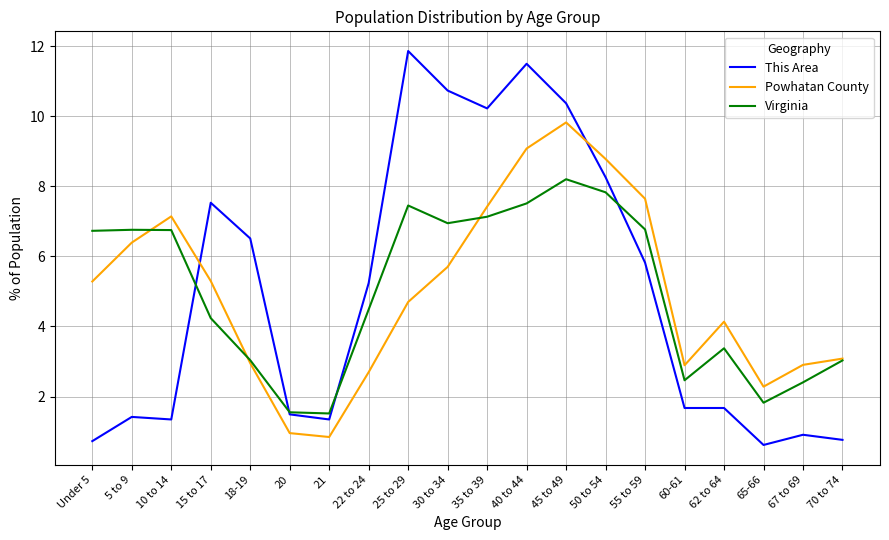

Where do Powhatan County and This Area first cross each other?

10 to 14 and 15 to 17